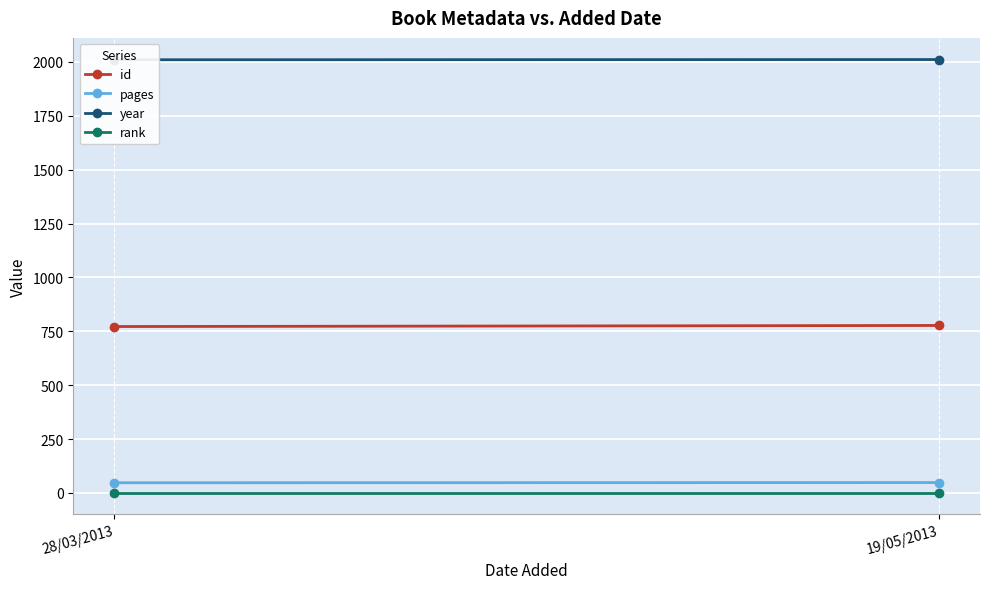

What is the sum of all id values?

1549